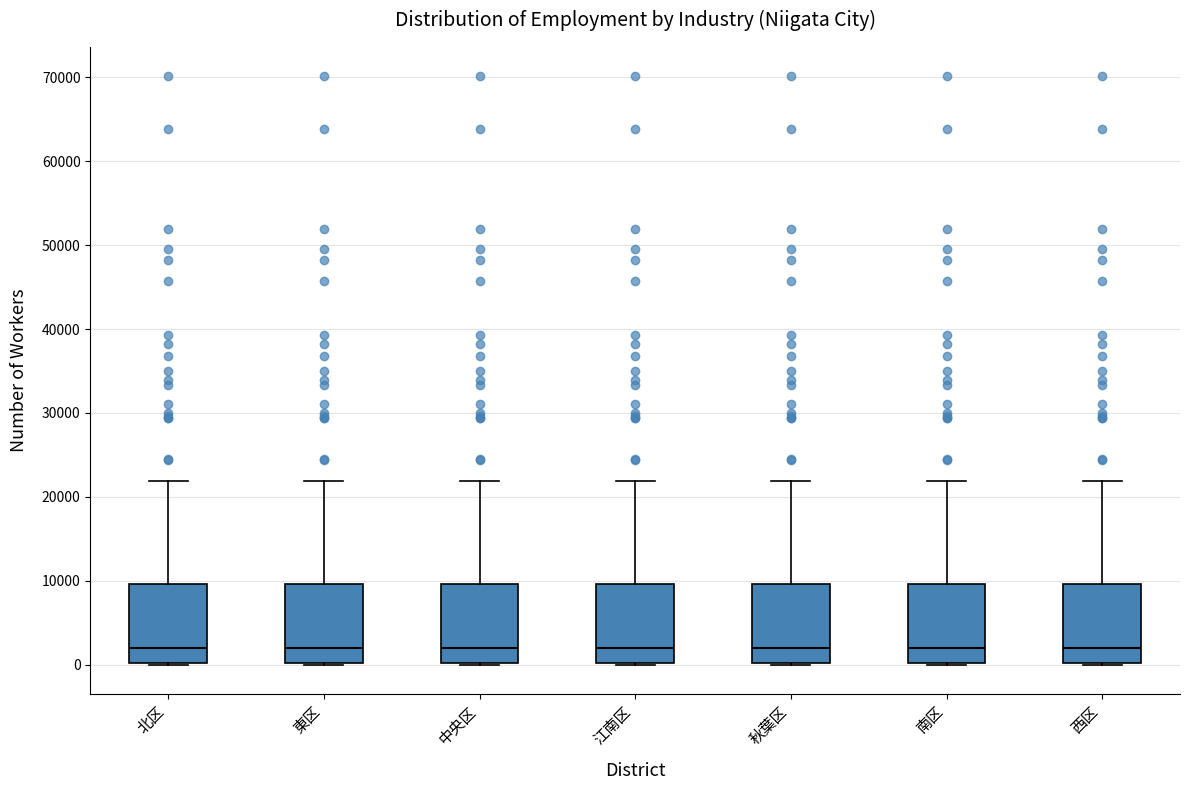

Where is the lower edge of the box for 東区 on the y-axis? The values are not printed on the chart, so give them approximately, as read against the axis.

0